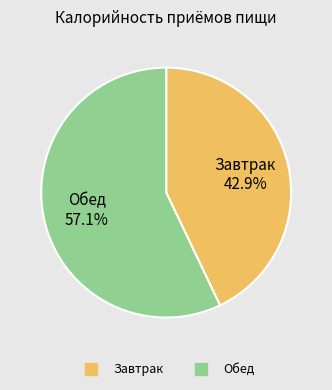

How many segments does this pie chart have?

2